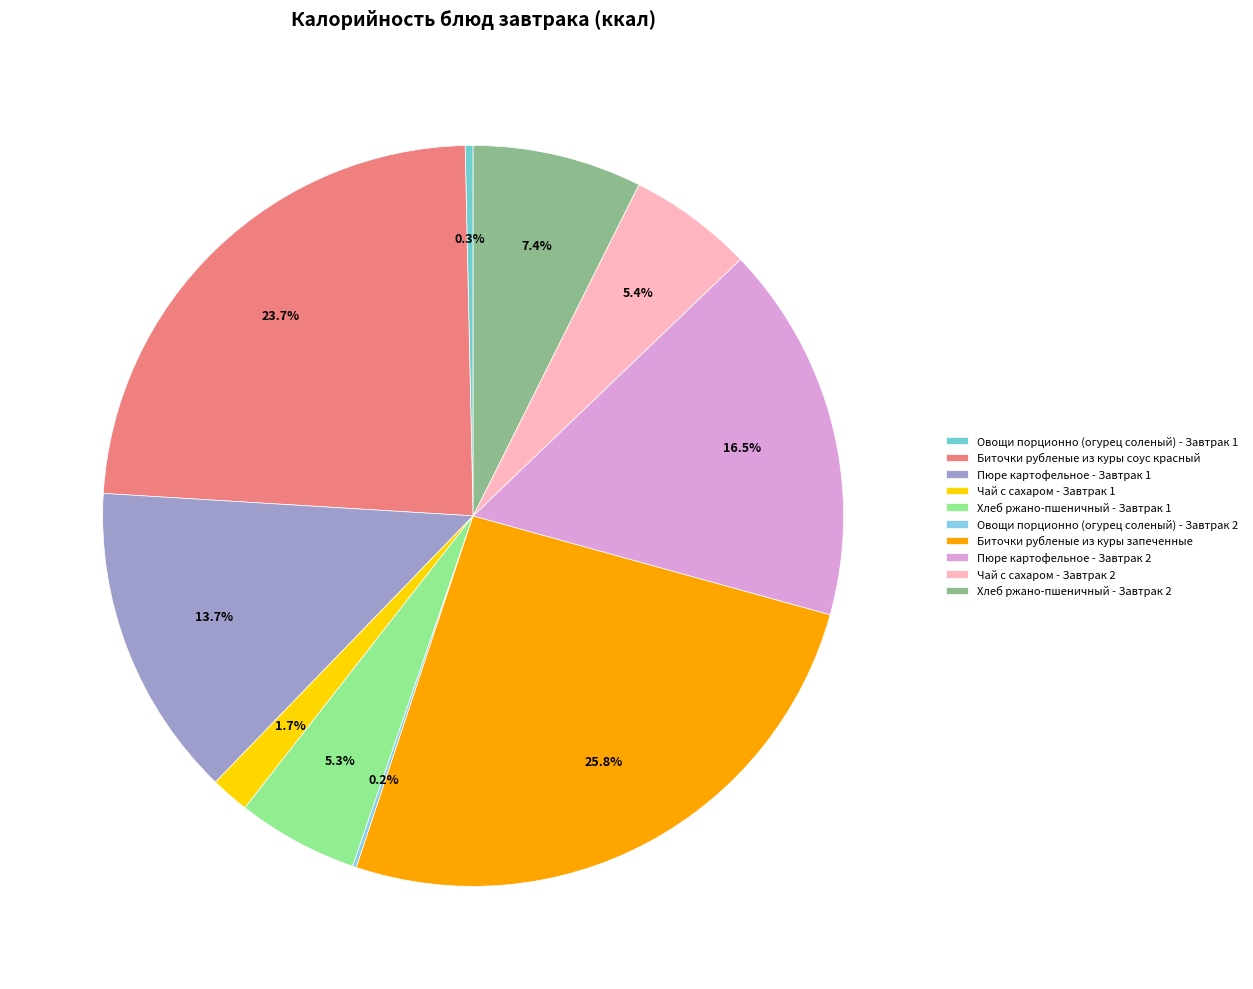

To the nearest percent, what is the difference between the largest and smallest slice percentages?

26%